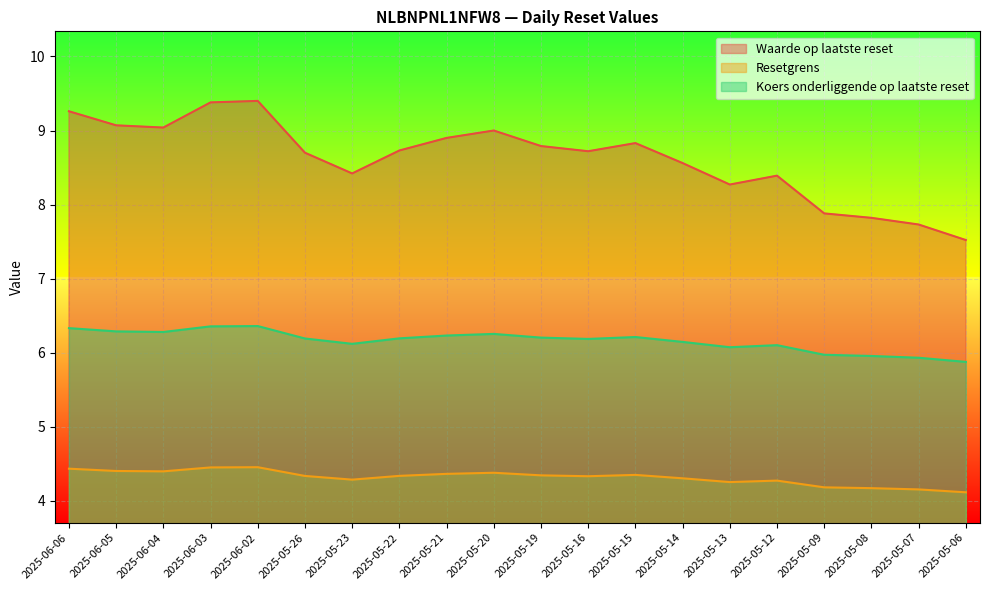

True or false: Resetgrens and Waarde op laatste reset cross at least once.

False